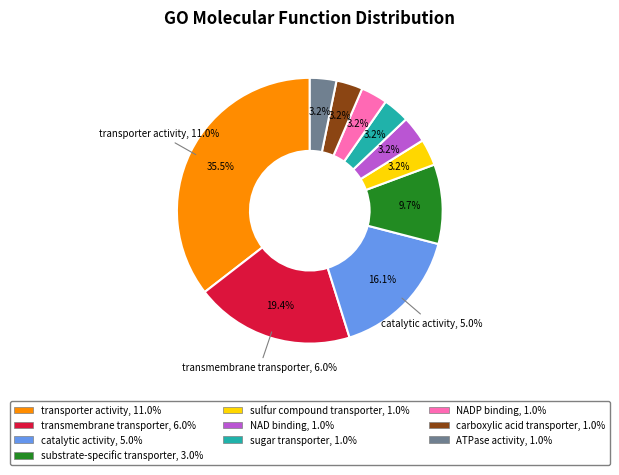

Does any single category account for the majority?

No